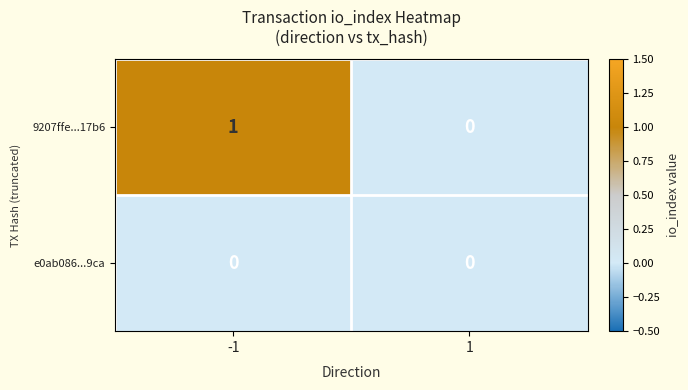

Rank the series by their average value, from highest to lowest.

9207ffe...17b6, e0ab086...9ca